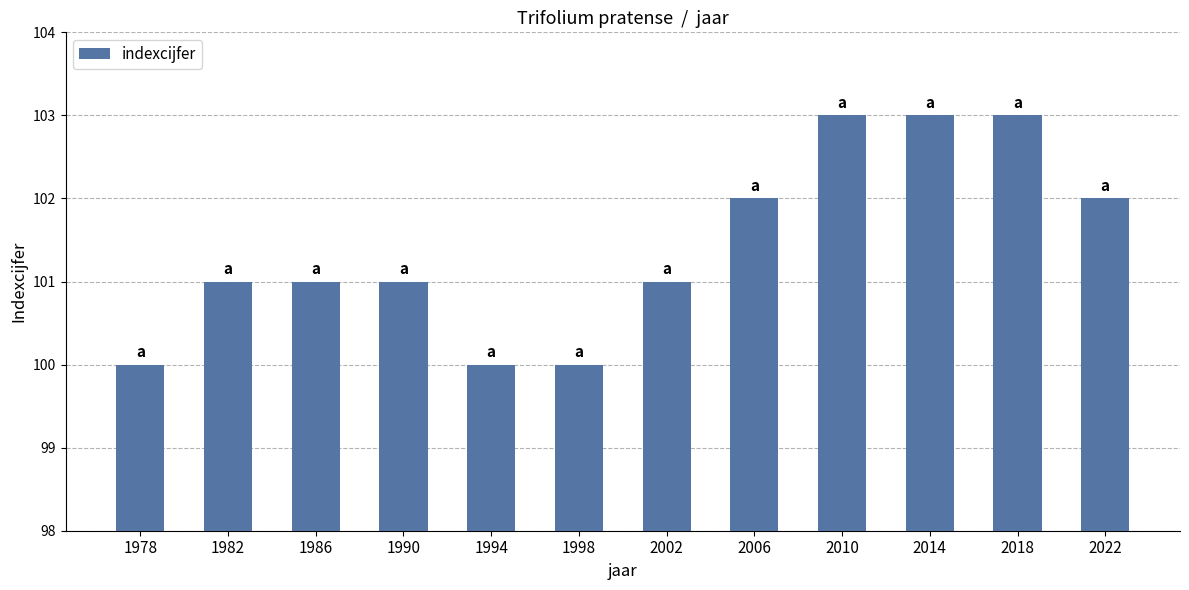

Reading left to right, extract all data points from this chart.

1978=100	1982=101	1986=101	1990=101	1994=100	1998=100	2002=101	2006=102	2010=103	2014=103	2018=103	2022=102